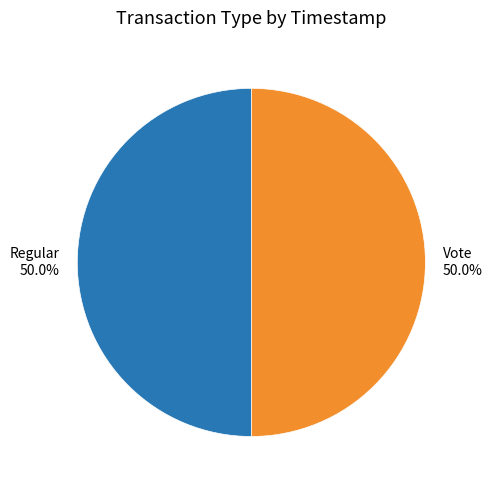

Combined, do Vote and Regular account for over 50%?

Yes